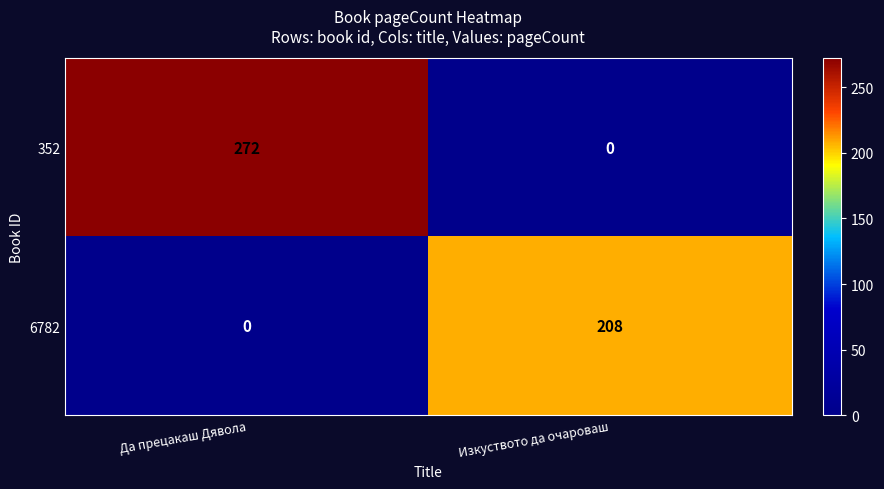

At which category is the sum across all series the highest?

Да прецакаш Дявола